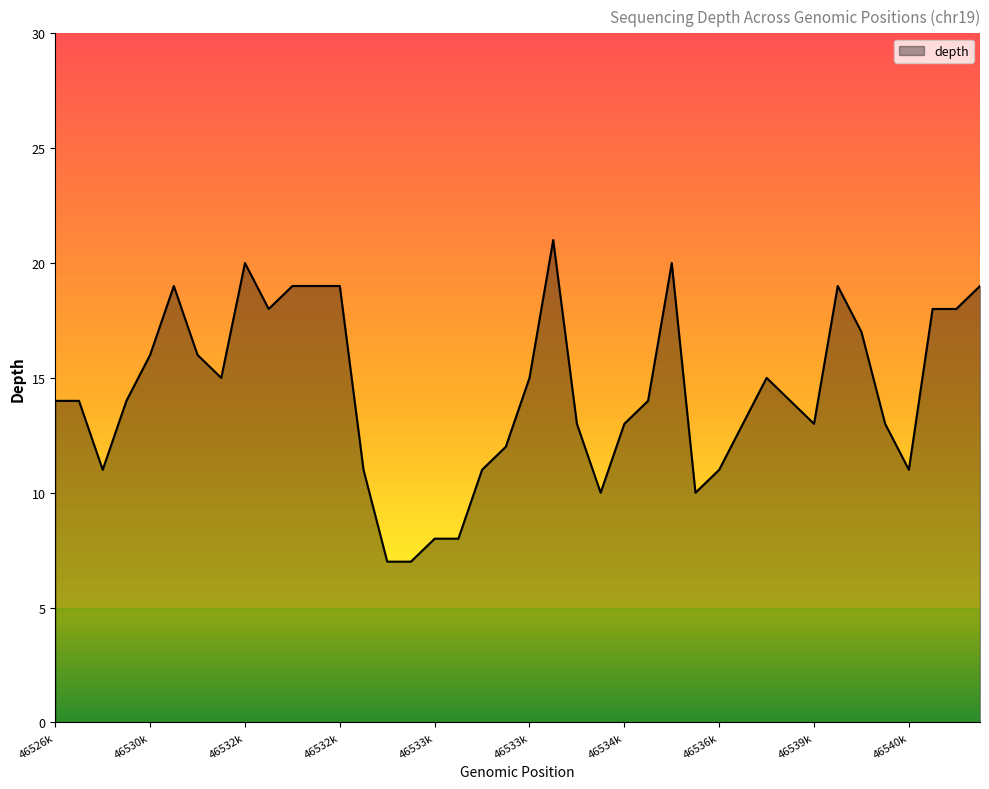

What is the greatest value displayed?

21